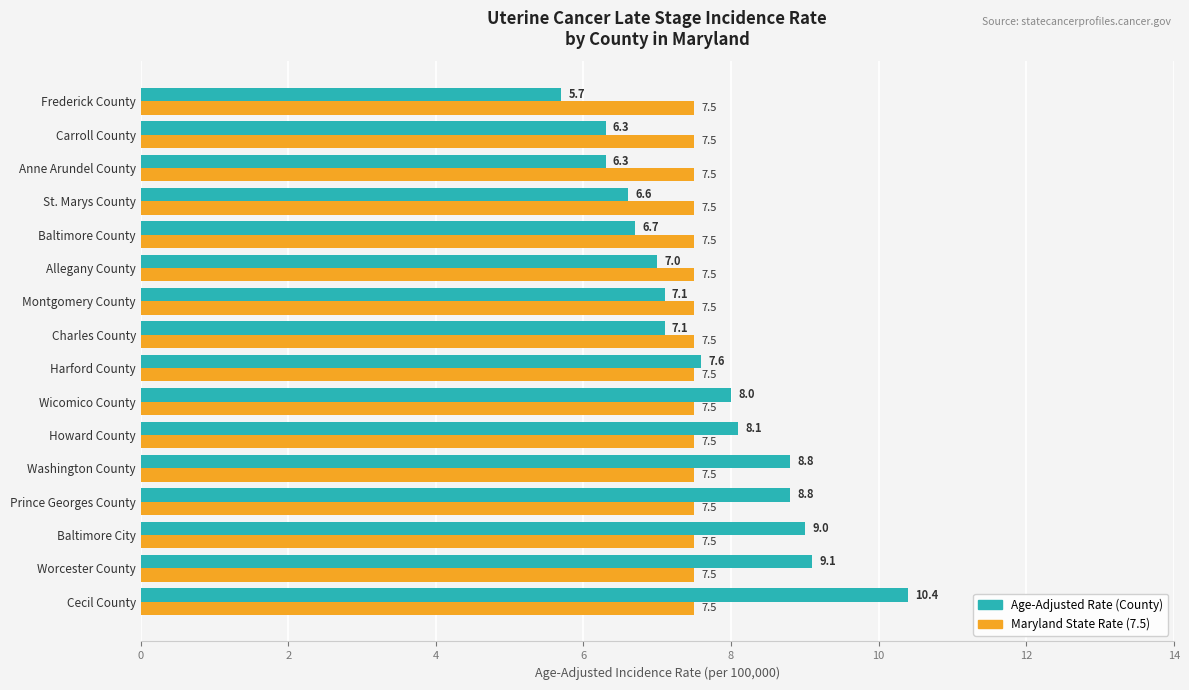

At which category is the sum across all series the highest?

Cecil County